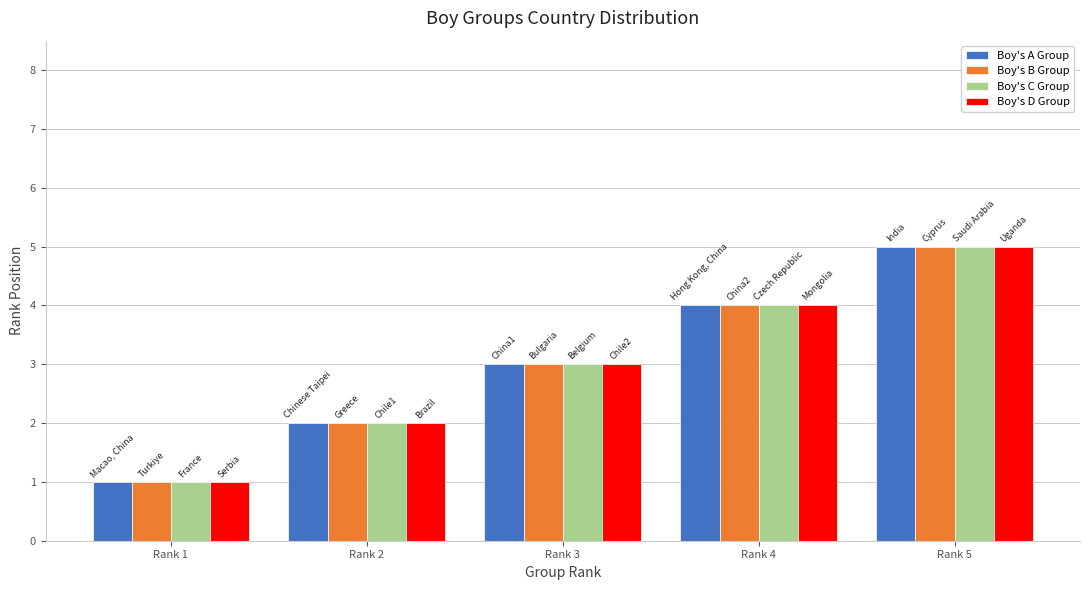

Count the number of data series in this chart.

4